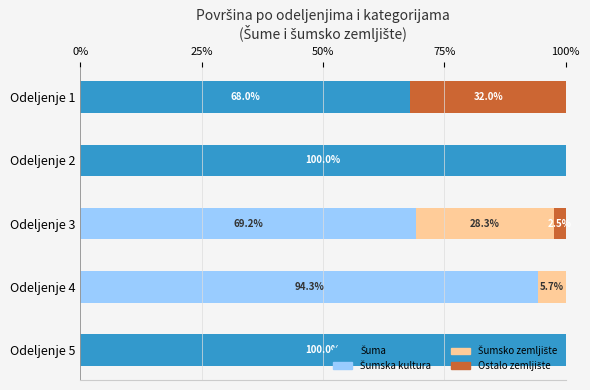

What is the total value across all series at Odeljenje 3?

100.0